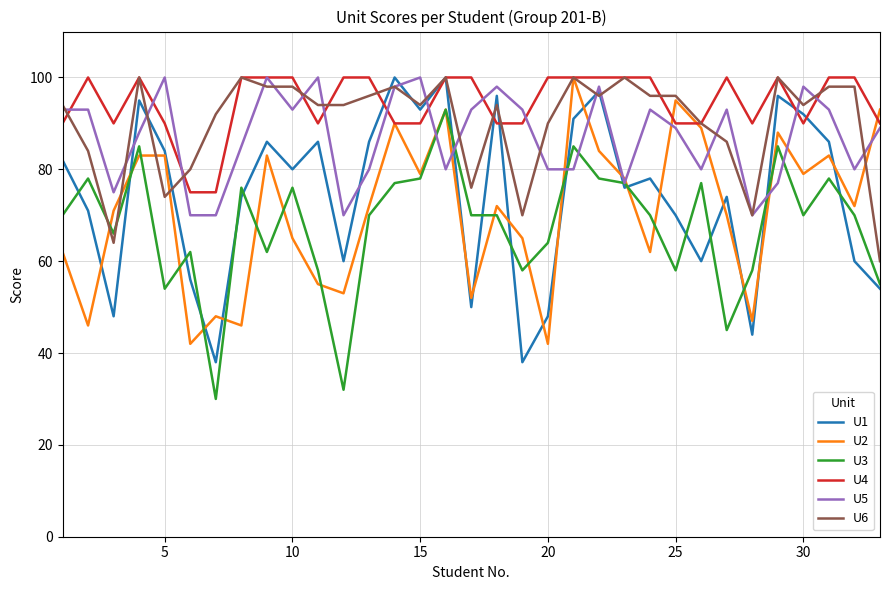

What is the maximum value for U6?

100